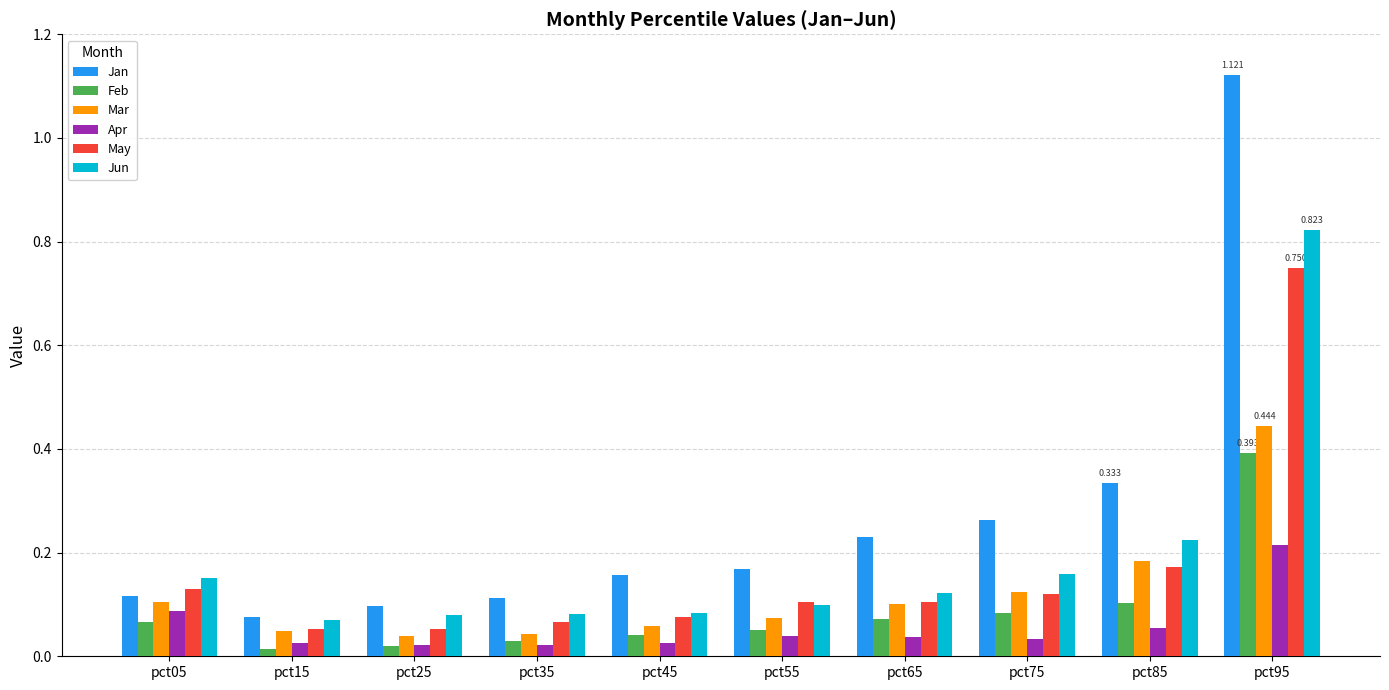

Rank the series at pct95 from highest to lowest value.

Jan, Jun, May, Mar, Feb, Apr